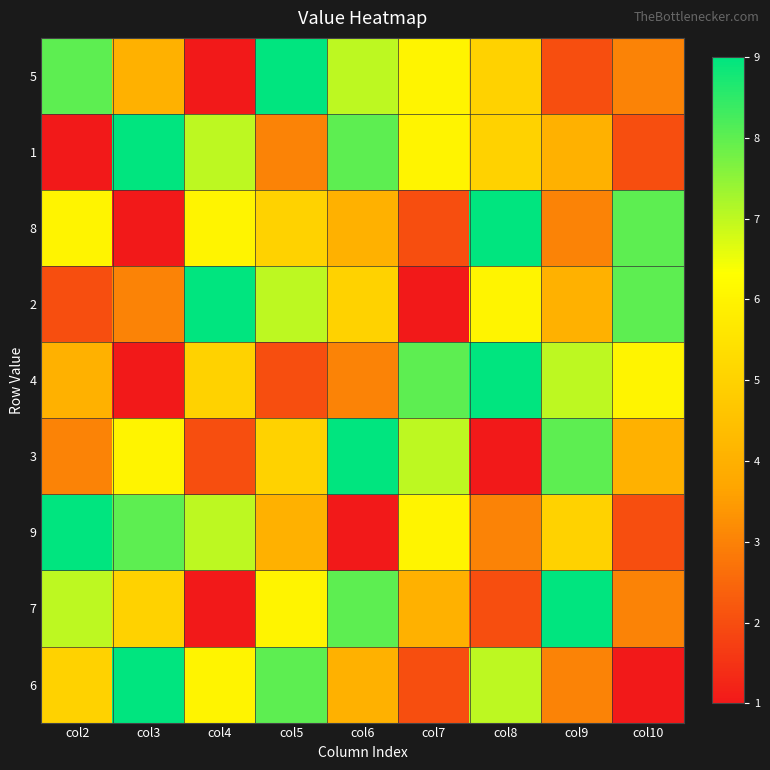

Reading left to right, transcribe all the data shown in this chart.

5: col2=8	col3=4	col4=1	col5=9	col6=7	col7=6	col8=5	col9=2	col10=3
1: col2=1	col3=9	col4=7	col5=3	col6=8	col7=6	col8=5	col9=4	col10=2
8: col2=6	col3=1	col4=6	col5=5	col6=4	col7=2	col8=9	col9=3	col10=8
2: col2=2	col3=3	col4=9	col5=7	col6=5	col7=1	col8=6	col9=4	col10=8
4: col2=4	col3=1	col4=5	col5=2	col6=3	col7=8	col8=9	col9=7	col10=6
3: col2=3	col3=6	col4=2	col5=5	col6=9	col7=7	col8=1	col9=8	col10=4
9: col2=9	col3=8	col4=7	col5=4	col6=1	col7=6	col8=3	col9=5	col10=2
7: col2=7	col3=5	col4=1	col5=6	col6=8	col7=4	col8=2	col9=9	col10=3
6: col2=5	col3=9	col4=6	col5=8	col6=4	col7=2	col8=7	col9=3	col10=1